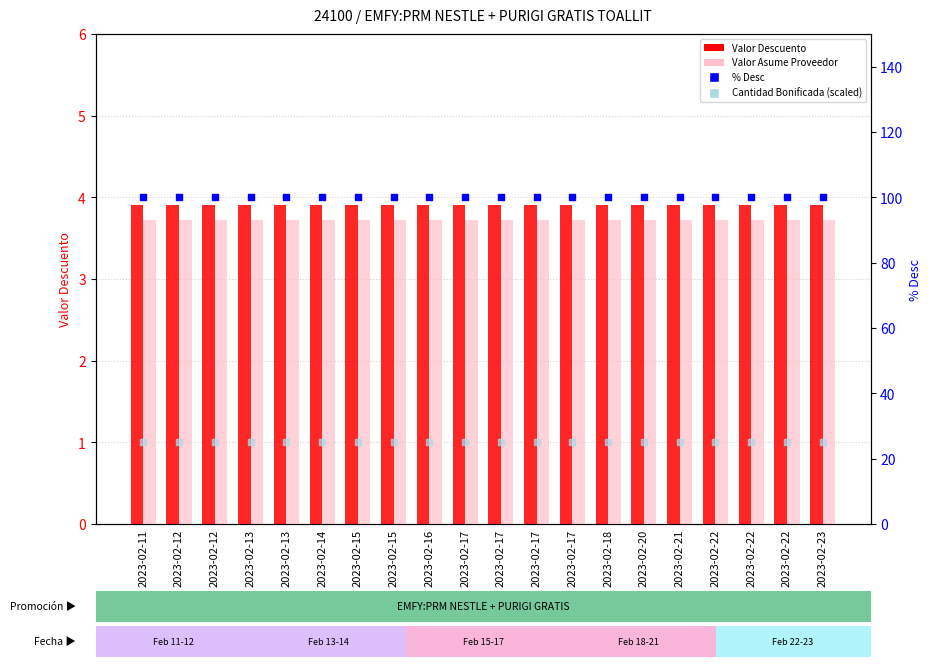

Which series has the widest spread of Y values?

Valor Descuento